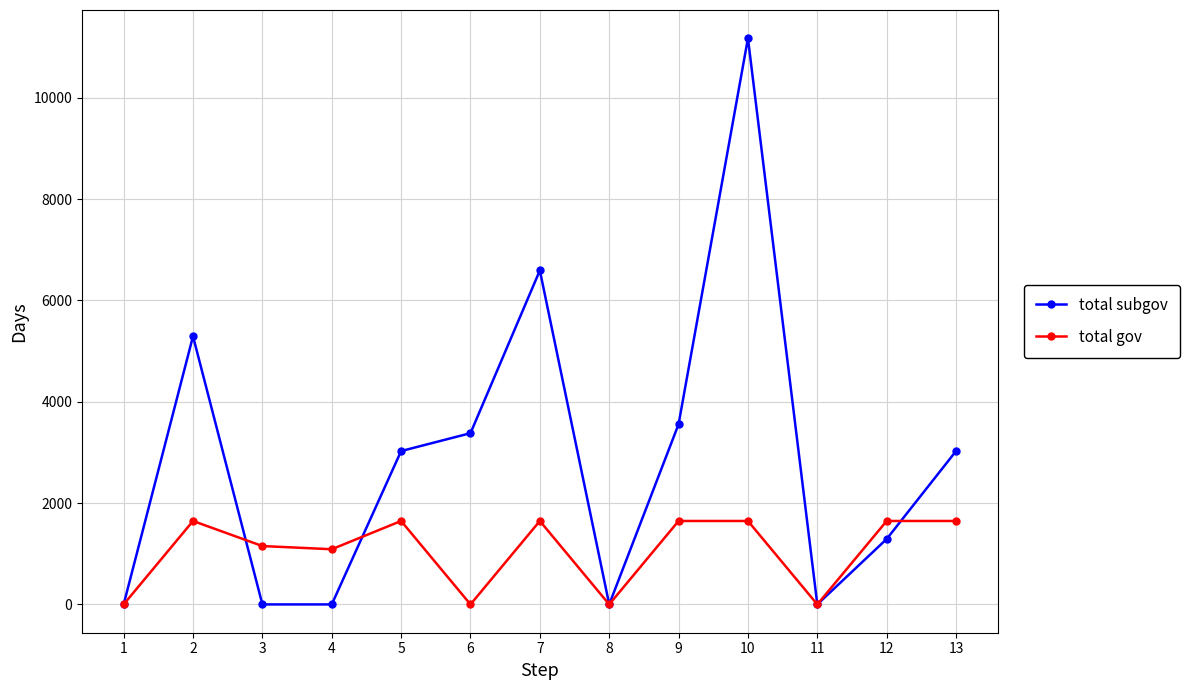

Where is total subgov nearest to the value 5587?

2